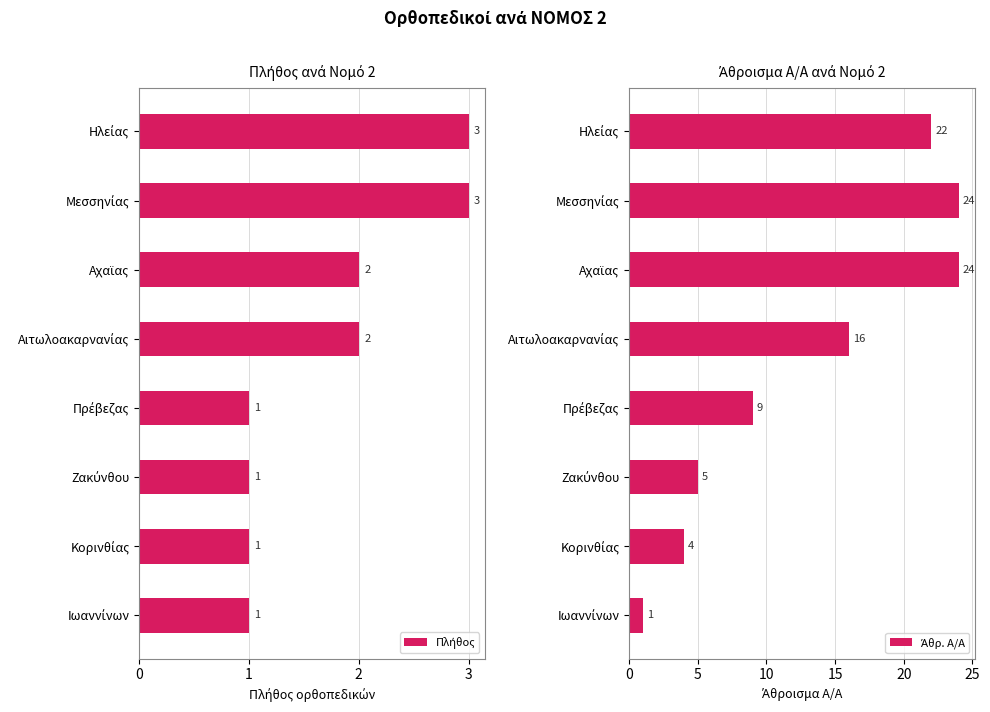

List the series in order of their overall mean, highest first.

Άθρ. Α/Α, Πλήθος